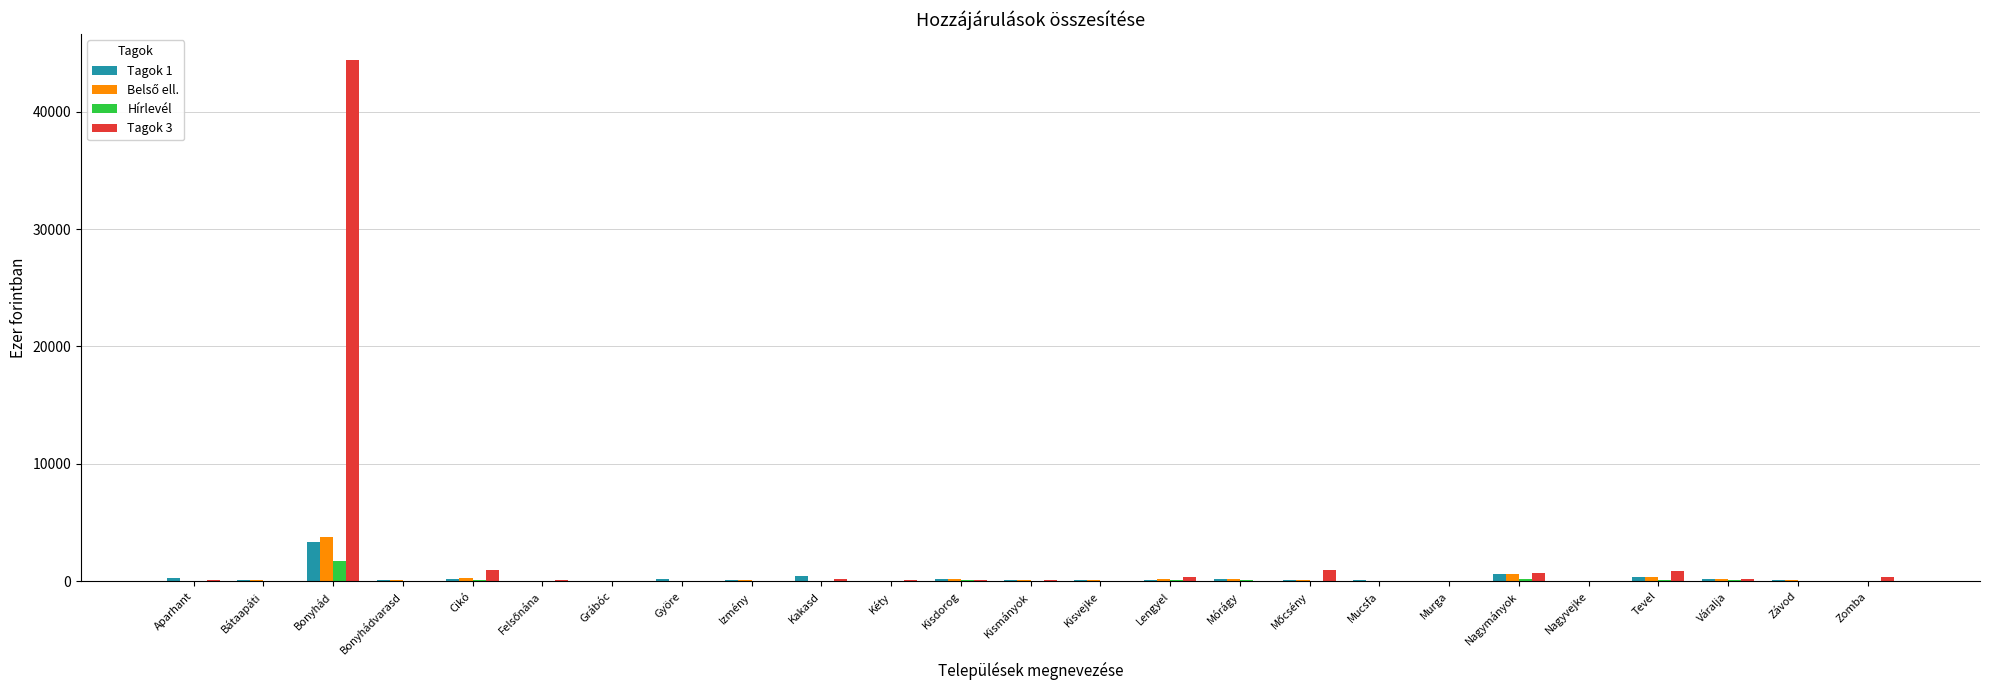

Which series has the largest range (max minus min)?

Tagok 3